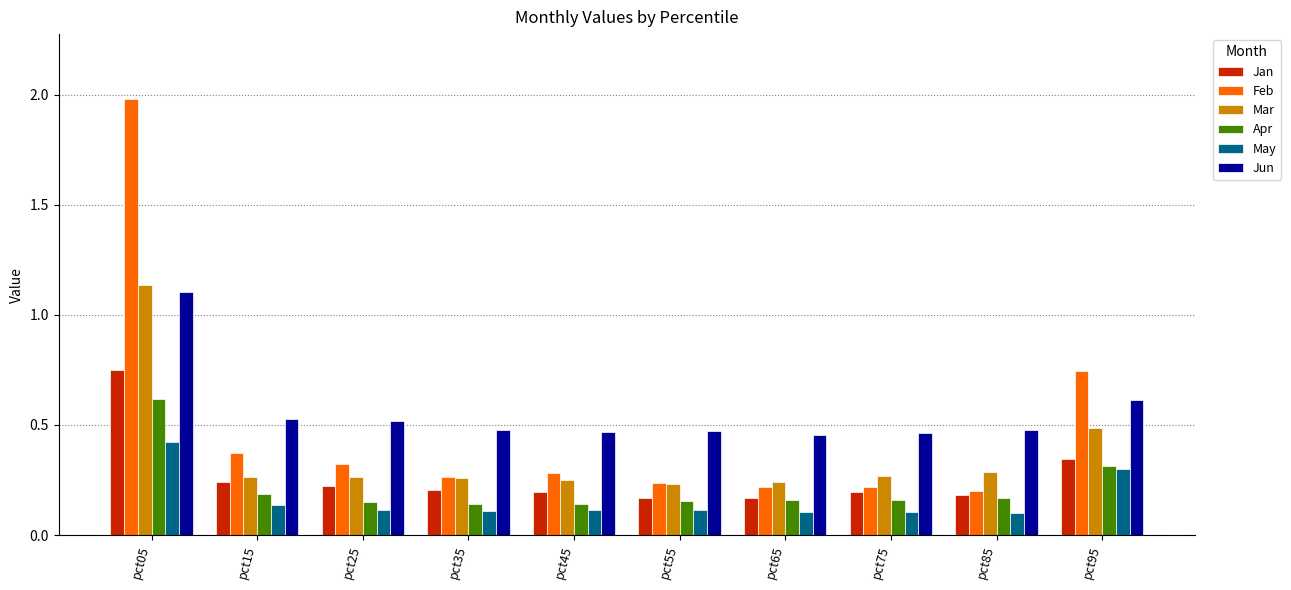

The value of Feb at pct55 is 0.1. True or false?

False